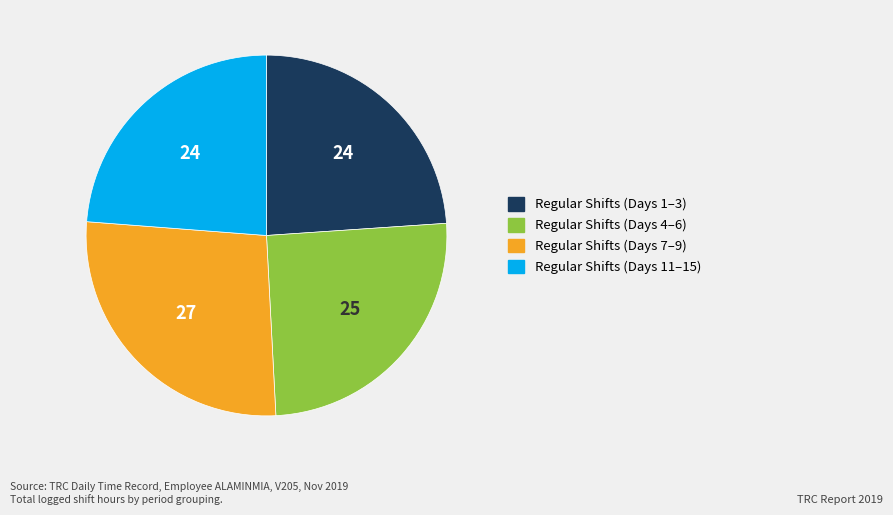

Is there a majority slice in this chart?

No